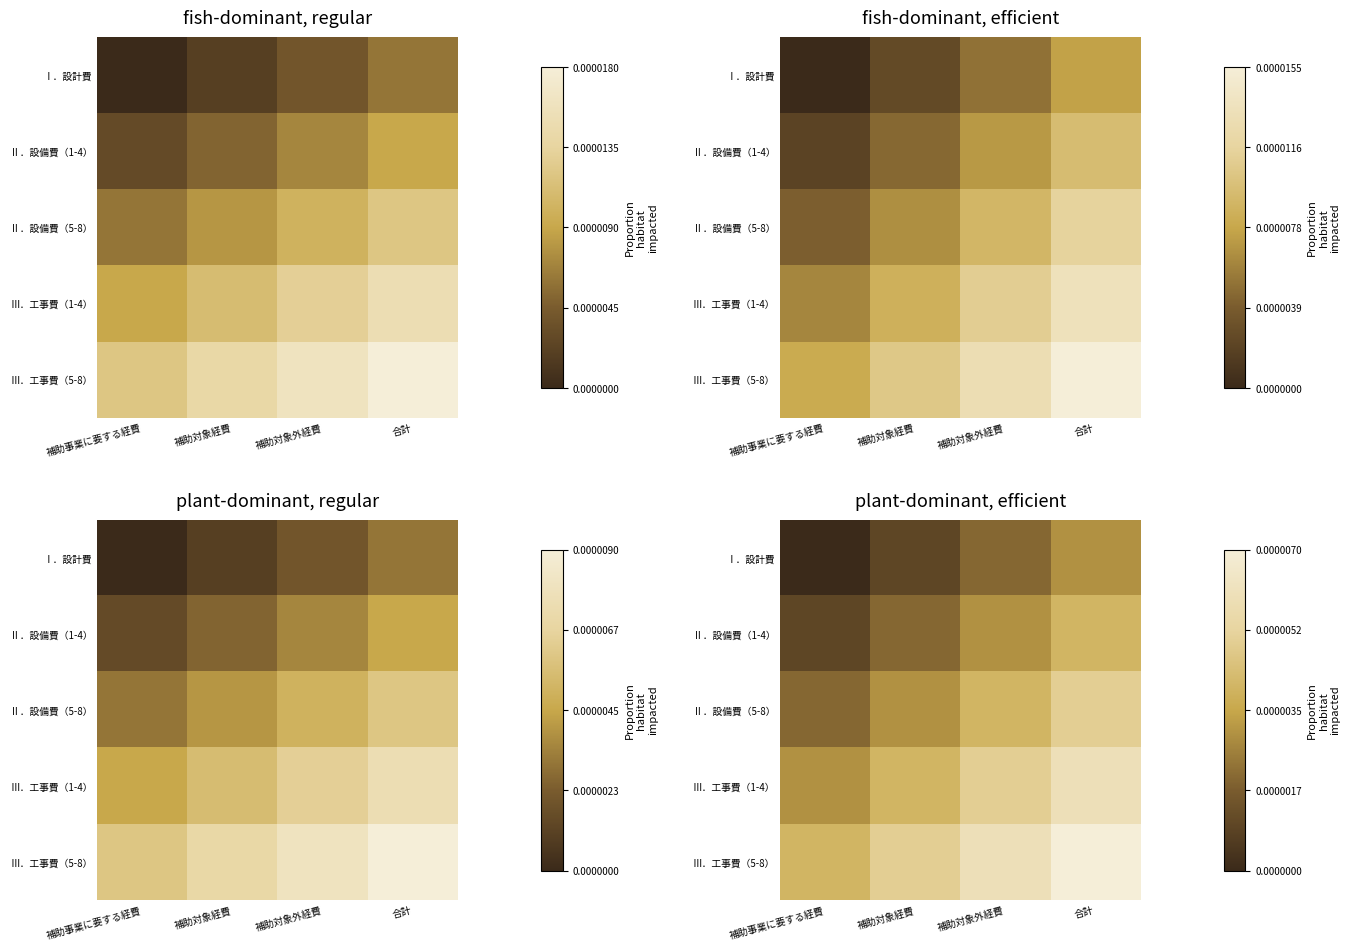

How many distinct data groups are displayed?

5